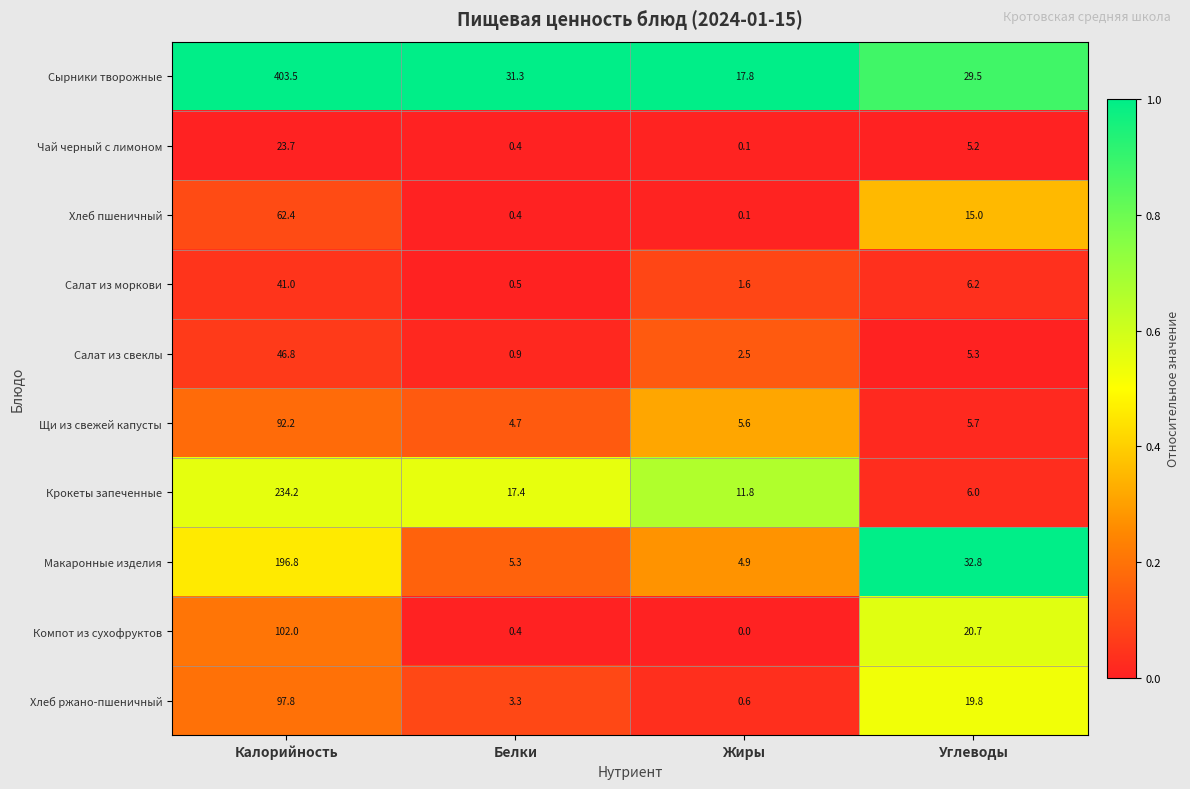

Which series changed the most between Калорийность and Жиры?

Сырники творожные